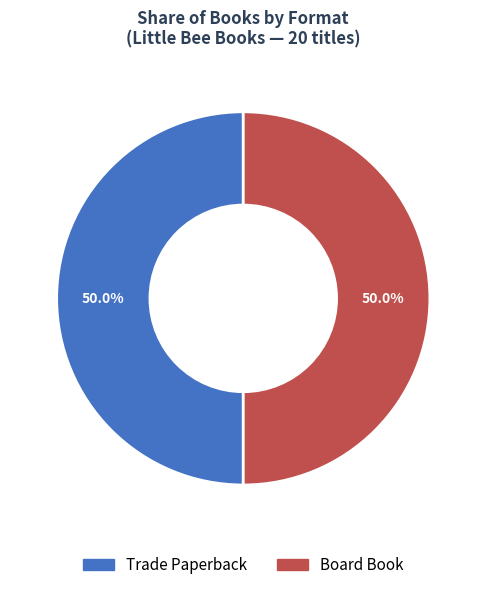

What percentage do Trade Paperback and Board Book together represent?

100.0%